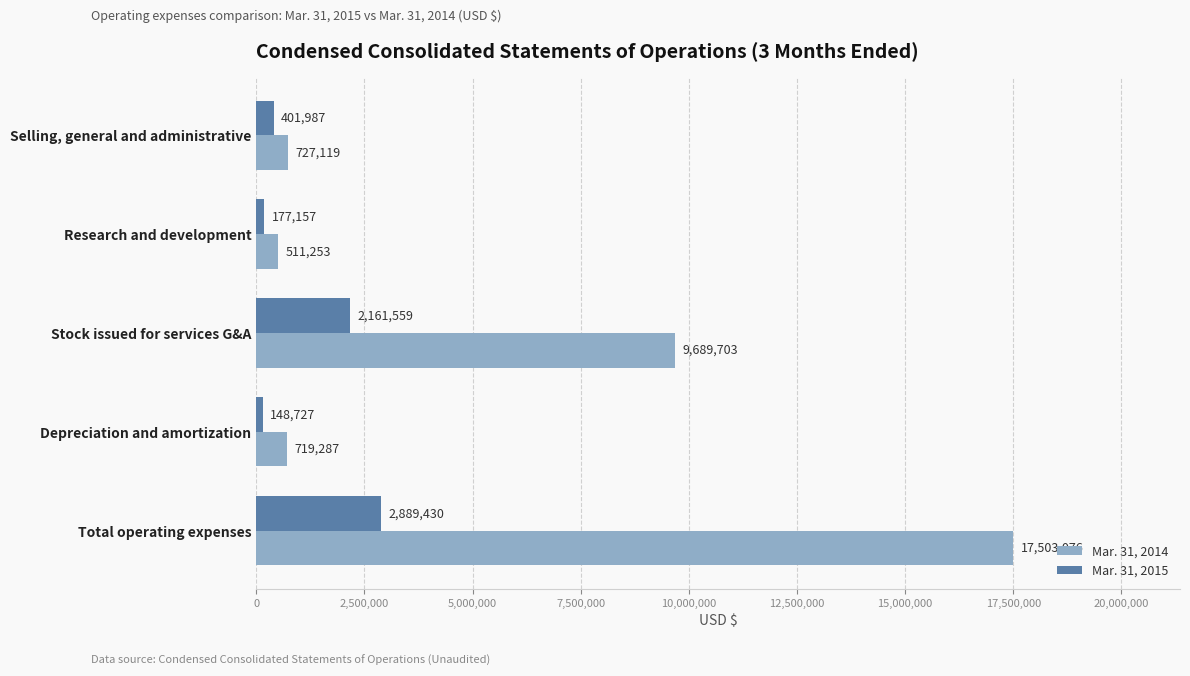

What is the greatest value displayed?

17503076